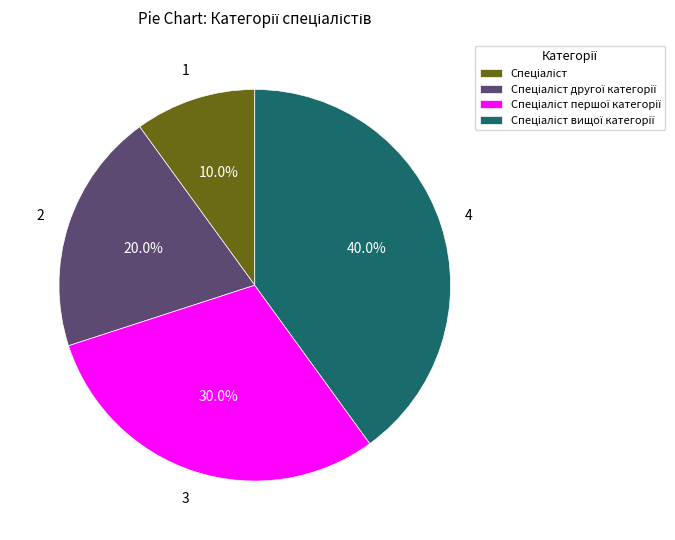

To the nearest percent, what is the difference between the largest and smallest slice percentages?

30%